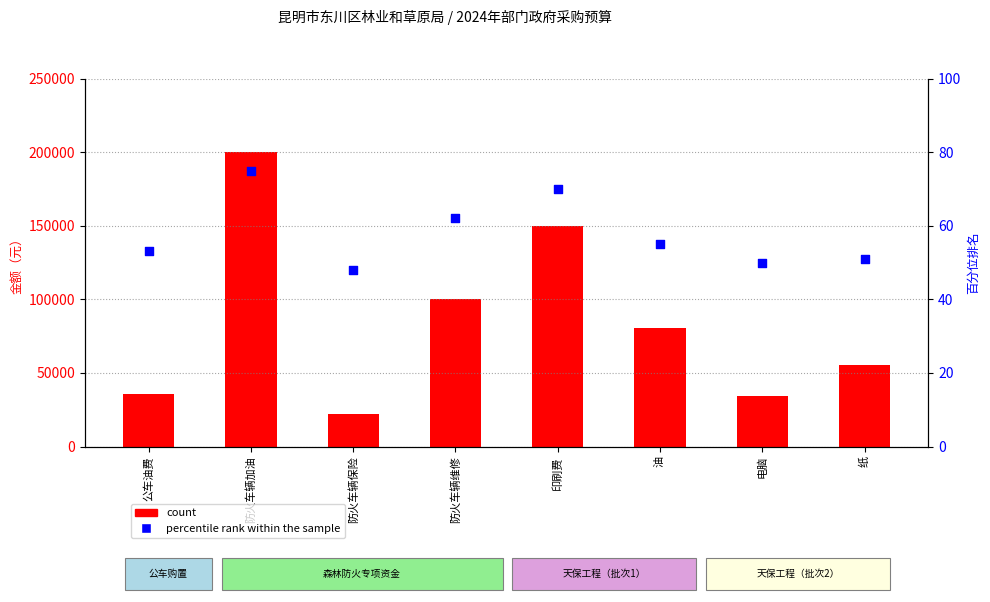

What is the total value across all series at 油?

80455